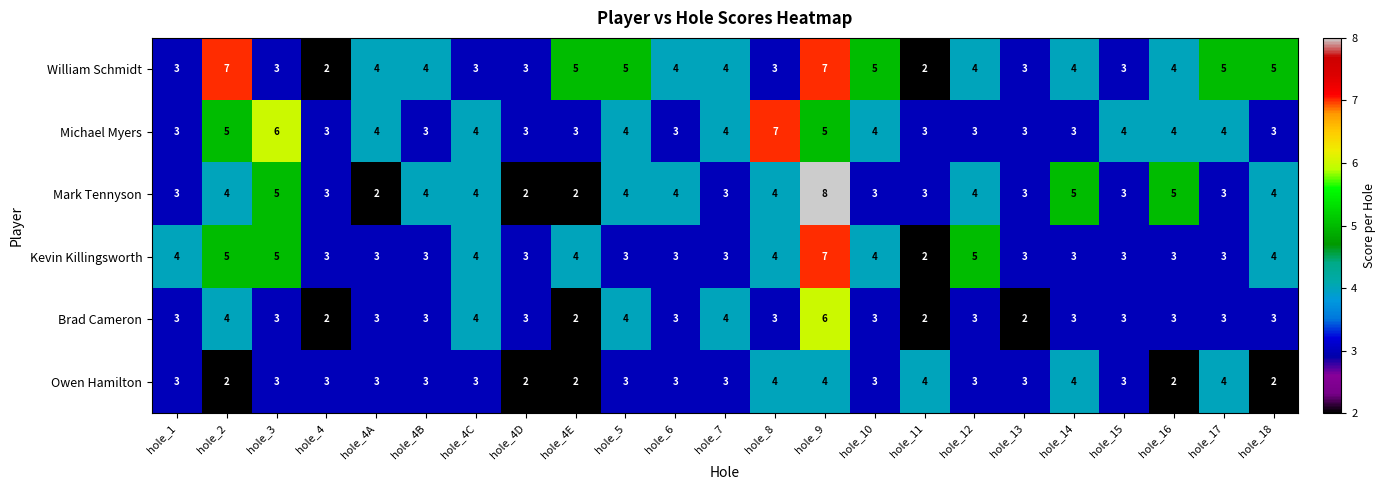

Which series has the widest spread of values?

Mark Tennyson